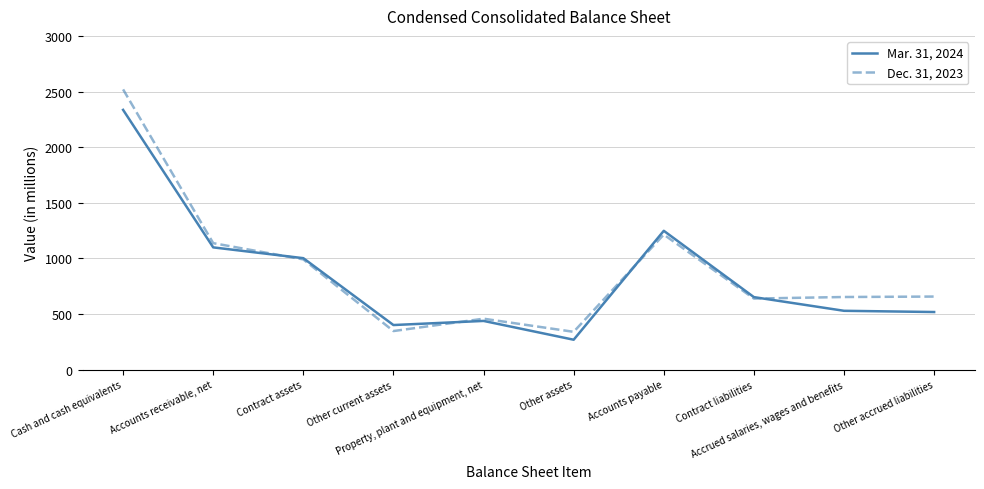

What is the difference between the Dec. 31, 2023 values at Contract liabilities and Other assets?

299